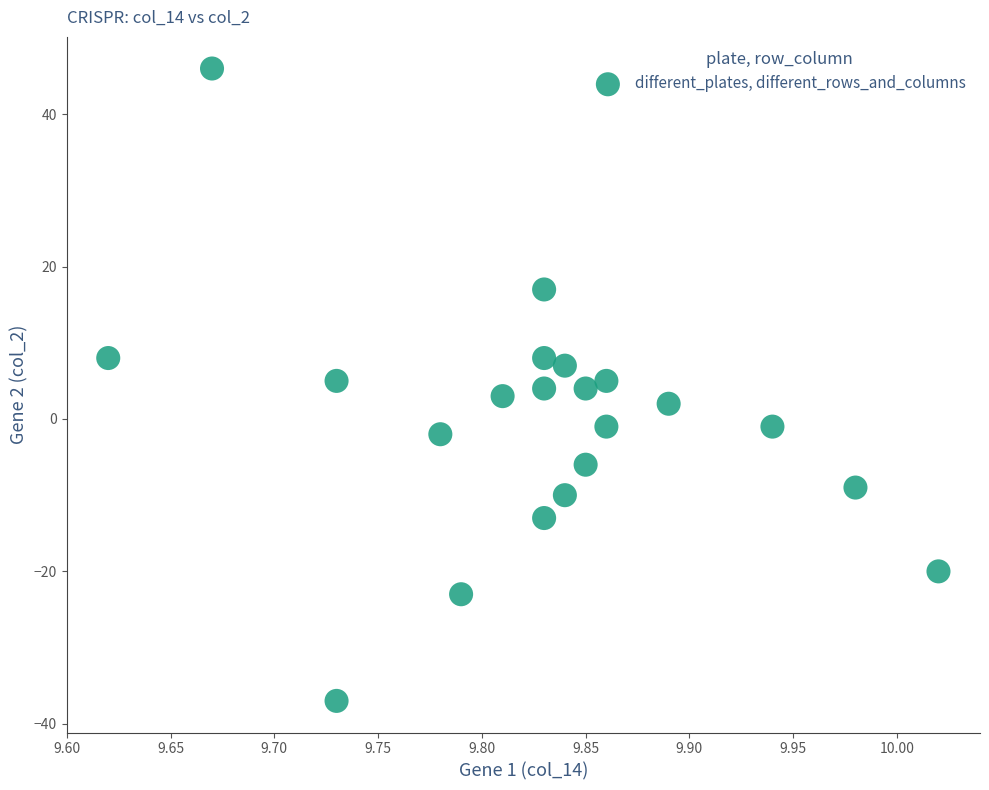

What is the range of Y values (max minus min)?

83